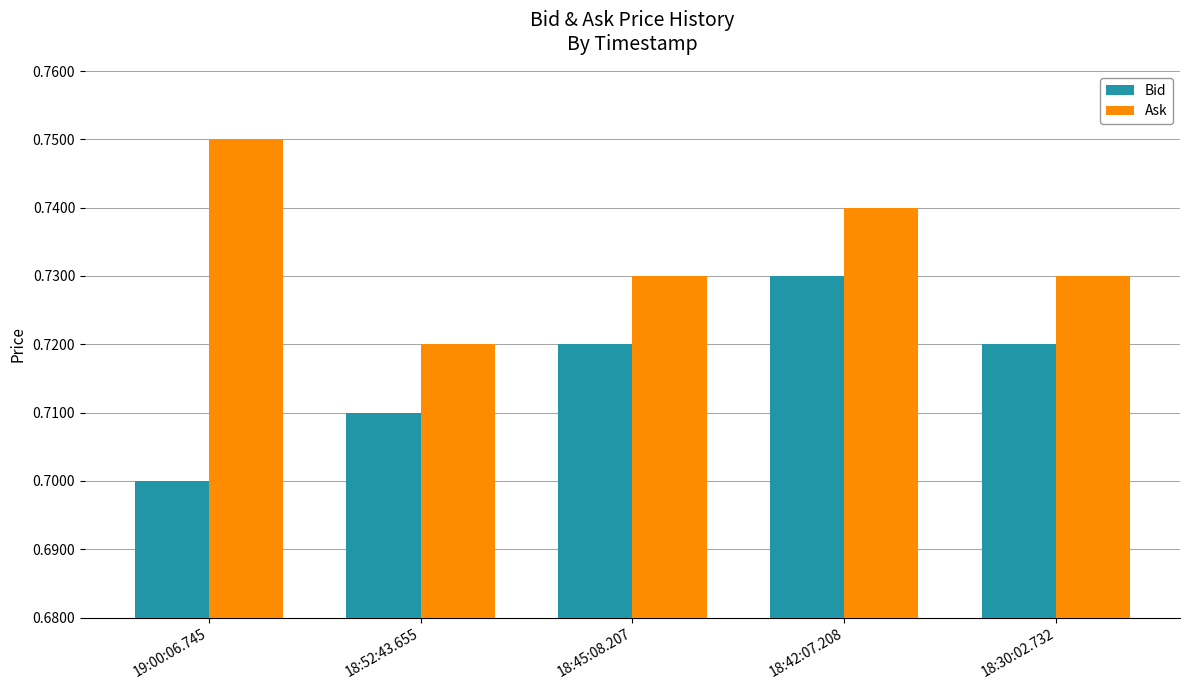

At which category is the sum across all series the highest?

18:42:07.208